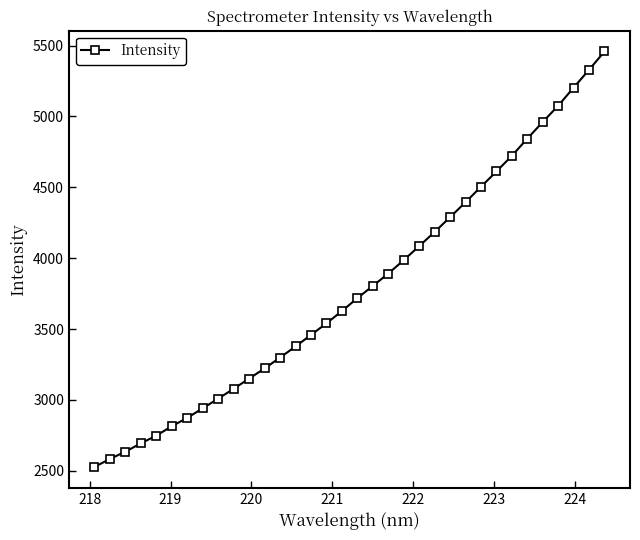

How many data points are less than 3718?

17